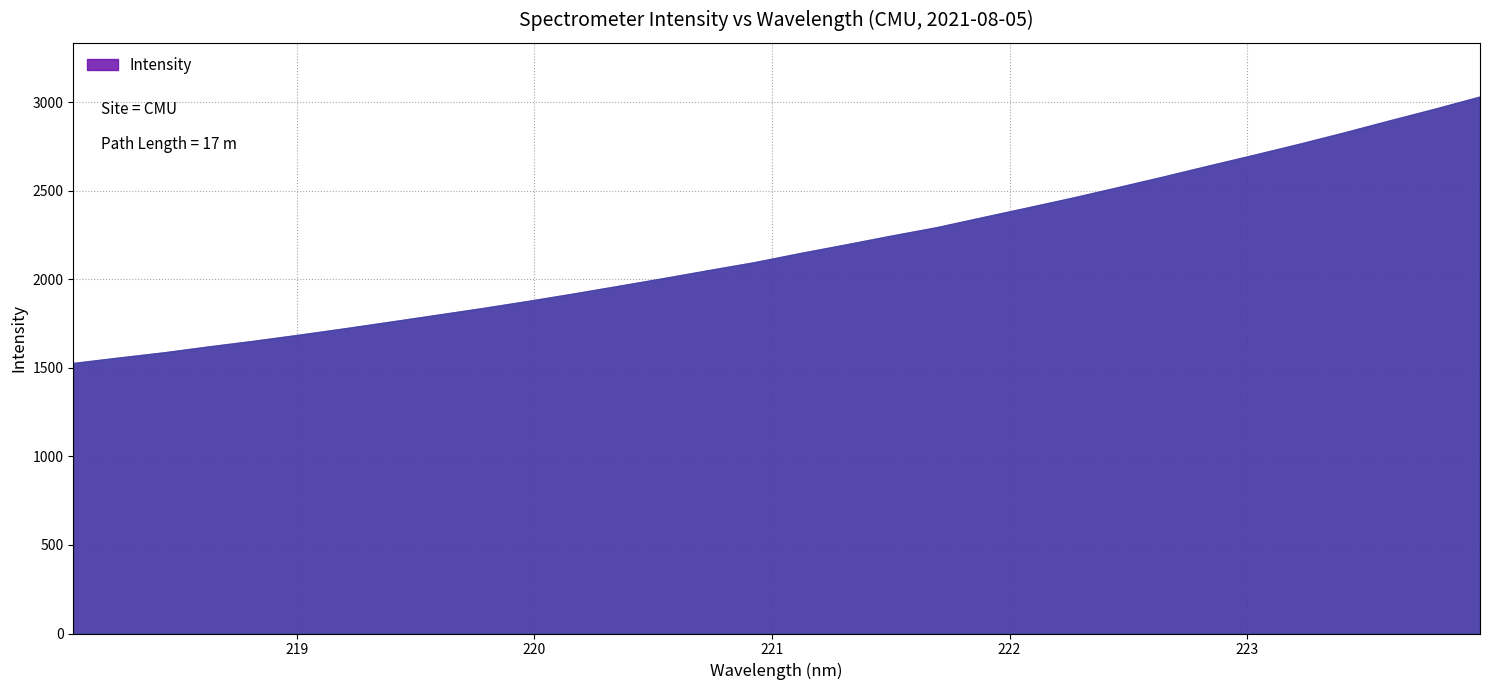

What value does the data have at 222.4538?

2520.7